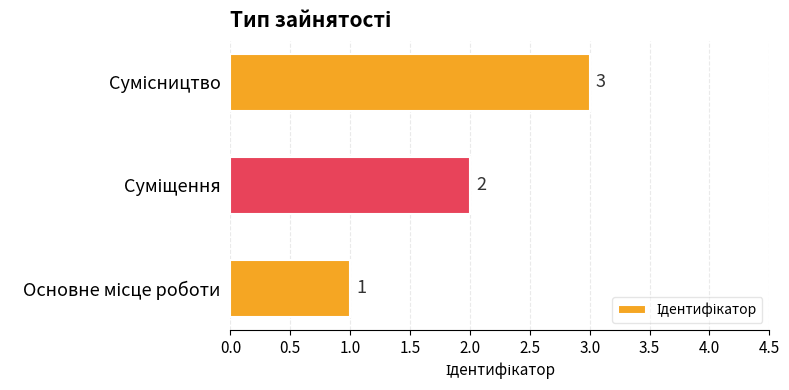

How many values are between 1 and 3?

3